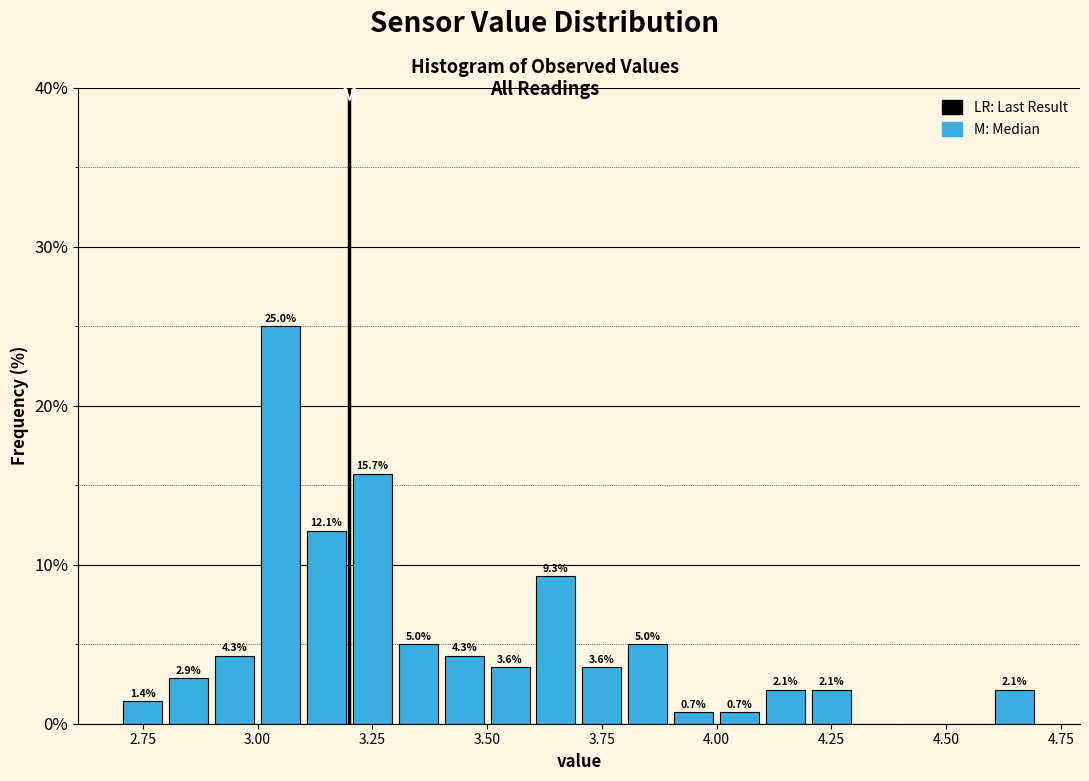

Around what value on the x-axis is the tallest bar? Give the approximate position of its centre, as read against the axis.

3.05